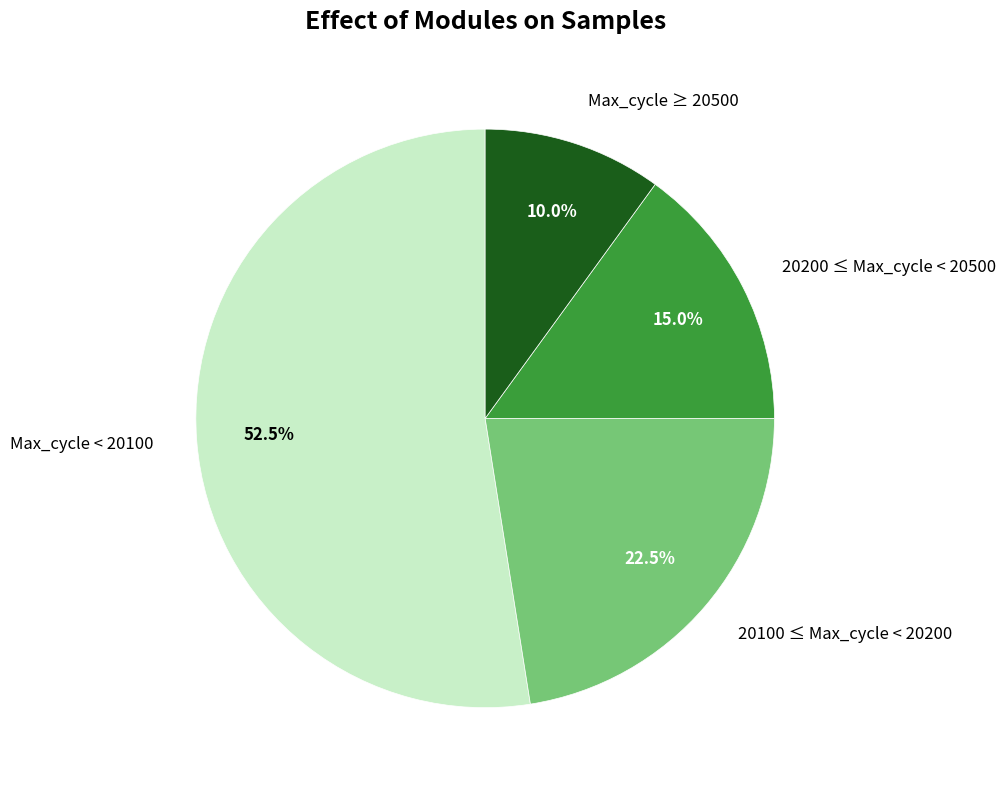

What is the total percentage of 20200 ≤ Max_cycle < 20500 and 20100 ≤ Max_cycle < 20200?

37.5%